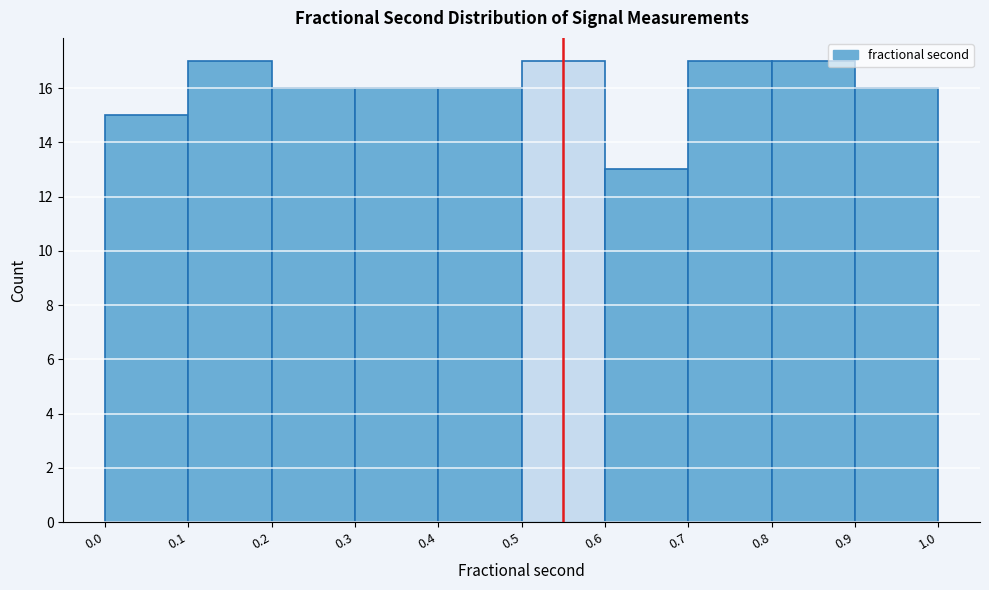

What is the height of the bar covering 0.6 to 0.7 on the x-axis? The values are not printed on the chart, so give them approximately, as read against the axis.

13